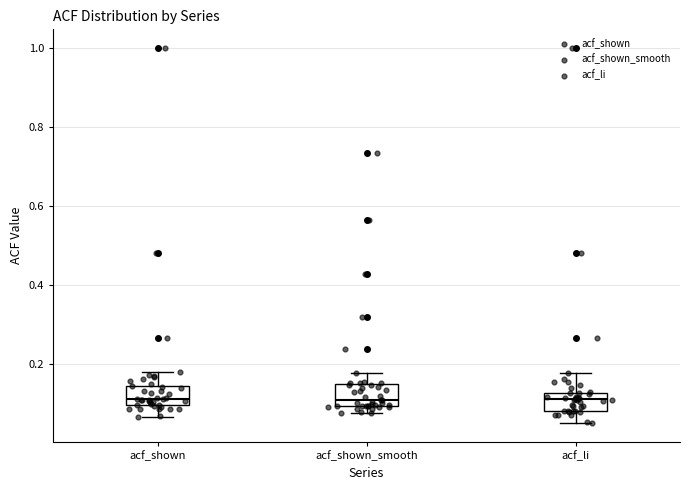

Reading left to right, read every box against the y-axis: the position of its median line, the range the box covers, and the ends of its whiskers. The values are not printed on the chart, so give them approximately, as read against the axis.

acf_shown: median 0.12, box 0.10 to 0.14, whiskers 0.06 to 0.18
acf_shown_smooth: median 0.10 (just above the box's lower edge), box 0.10 to 0.14, whiskers 0.08 to 0.18
acf_li: median 0.12 (inside the box), box 0.08 to 0.12, whiskers 0.06 to 0.18